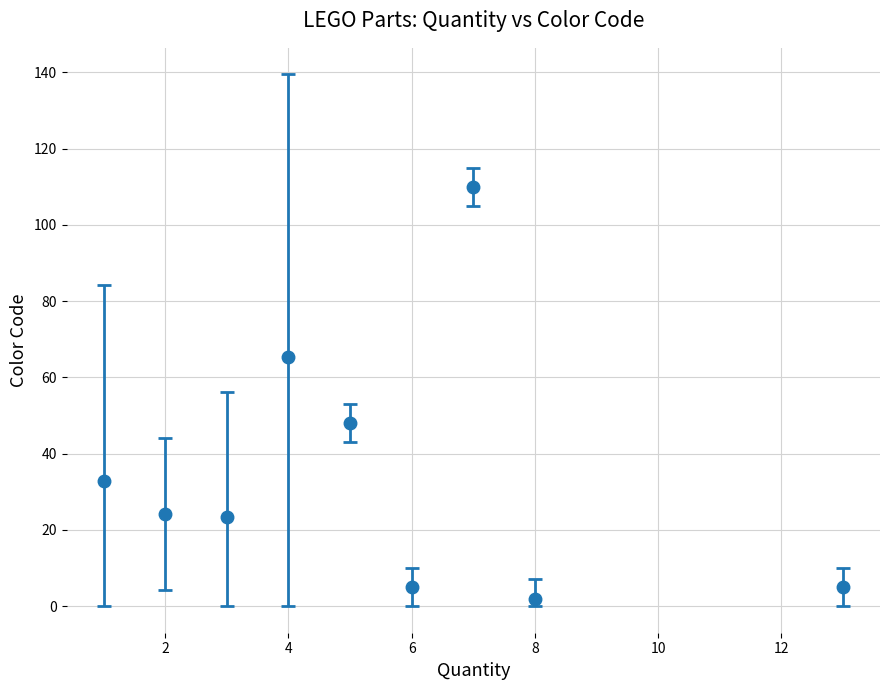

What is the greatest value displayed?

110.0